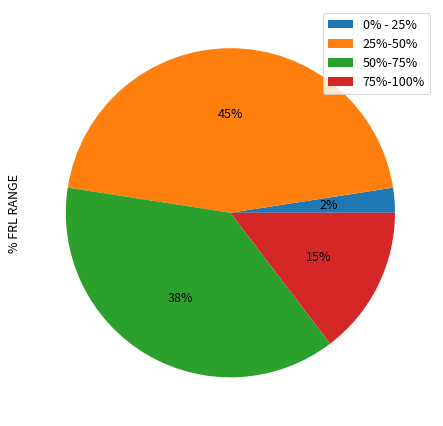

How many segments does this pie chart have?

4